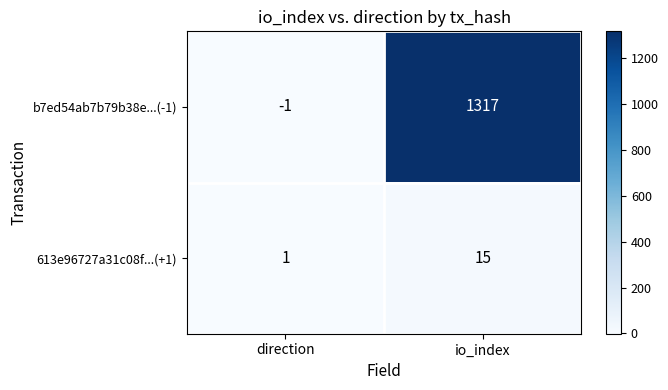

Which series has the largest total across all categories?

b7ed54ab7b79b38e...(-1)